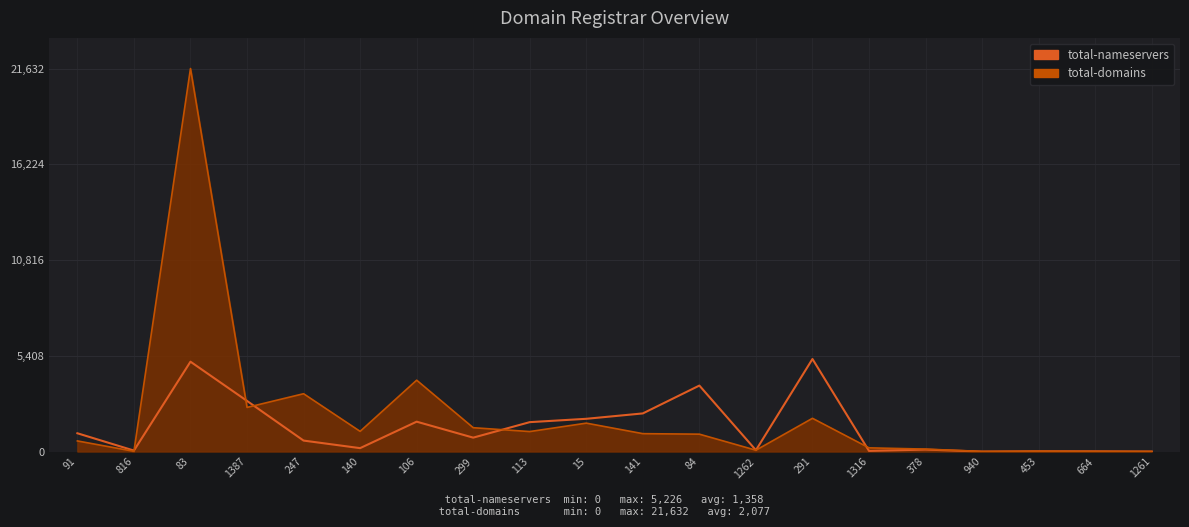

At 291, list the series in order from smallest to largest.

total-domains, total-nameservers